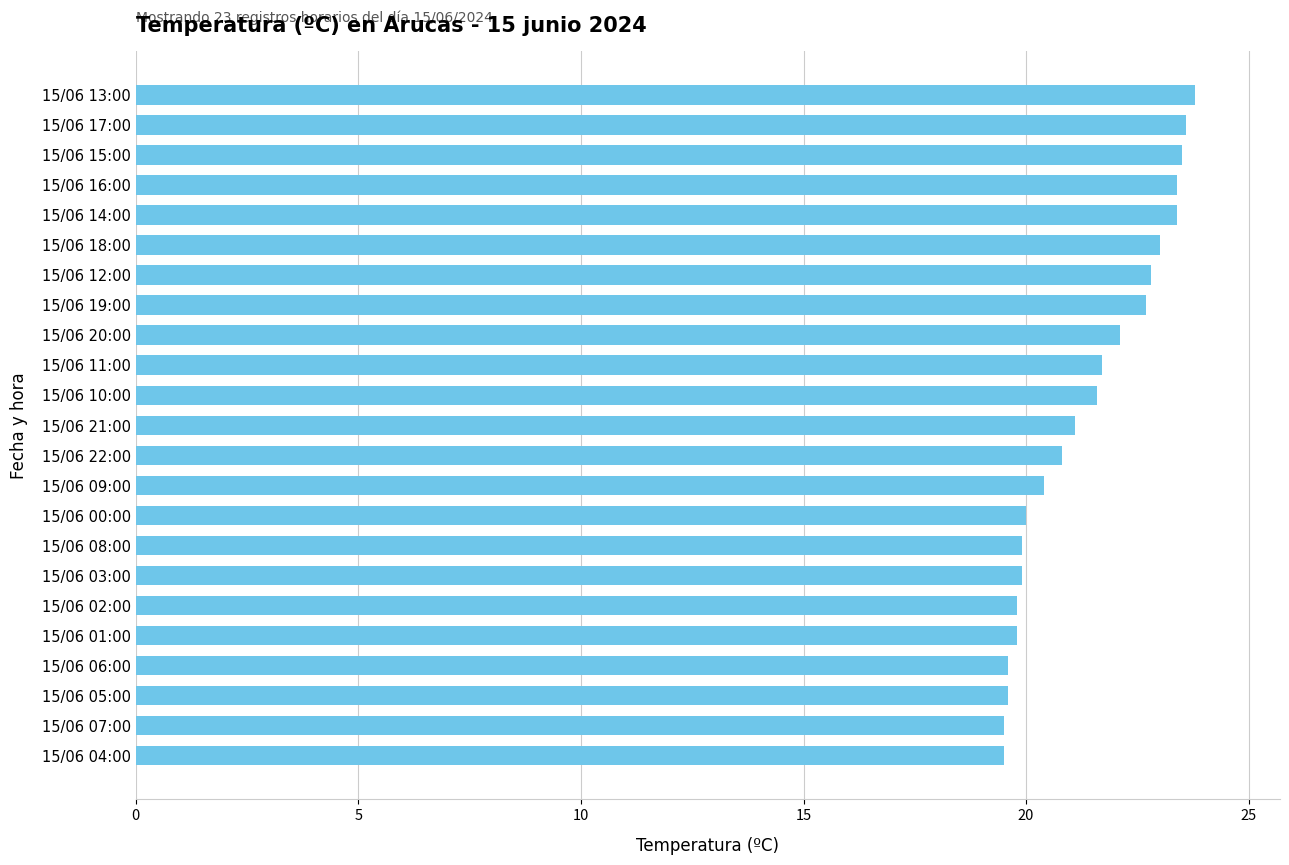

How many data points are above 21?

12